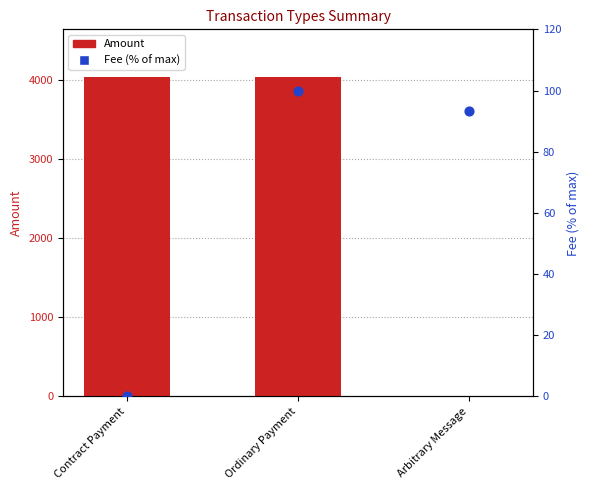

What are all the series names shown in the legend?

Amount, Fee (% of max)